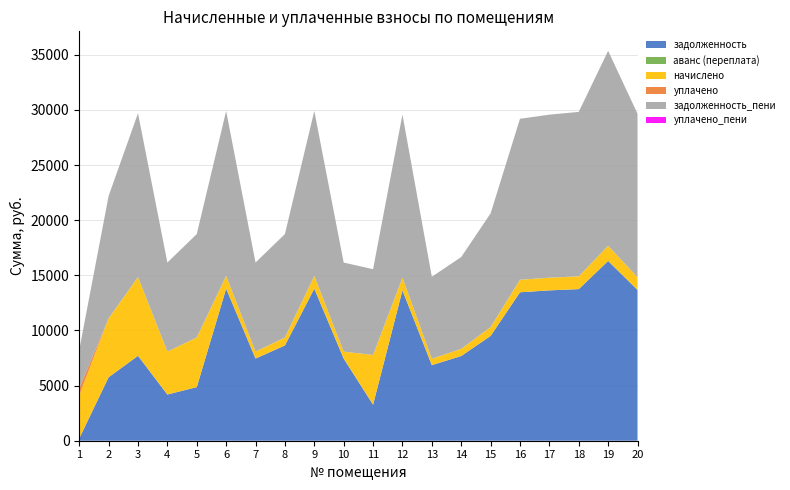

Reading right to left, list all the values displayed in this chart.

задолженность: 20=13670.4	19=16300.8	18=13747.2	17=13632.0	16=13459.2	15=9504.0	14=7680.0	13=6854.4	12=13632.0	11=3268.0	10=7449.6	9=13785.6	8=8640.0	7=7449.6	6=13785.6	5=4860.0	4=4190.4	3=7700.4	2=5756.4	1=205.5
аванс (переплата): 20=0.0	19=0.0	18=0.0	17=0.0	16=0.0	15=0.0	14=0.0	13=0.0	12=0.0	11=0.0	10=0.0	9=0.0	8=0.0	7=0.0	6=0.0	5=0.0	4=0.0	3=0.0	2=0.0	1=0.0
начислено: 20=1153.4	19=1375.4	18=1159.9	17=1150.2	16=1135.6	15=801.9	14=648.0	13=578.3	12=1150.2	11=4509.0	10=628.6	9=1163.2	8=729.0	7=628.6	6=1163.2	5=4509.0	4=3887.8	3=7144.3	2=5340.7	1=3907.8
уплачено: 20=0.0	19=0.0	18=0.0	17=0.0	16=0.0	15=0.0	14=0.0	13=0.0	12=0.0	11=0.0	10=0.0	9=0.0	8=0.0	7=0.0	6=0.0	5=0.0	4=0.0	3=0.0	2=0.0	1=637.0
задолженность_пени: 20=14823.8	19=17676.2	18=14907.1	17=14782.2	16=14594.8	15=10305.9	14=8328.0	13=7432.7	12=14782.2	11=7777.0	10=8078.2	9=14948.8	8=9369.0	7=8078.2	6=14948.8	5=9369.0	4=8078.2	3=14844.7	2=11097.1	1=3476.3
уплачено_пени: 20=0.0	19=0.0	18=0.0	17=0.0	16=0.0	15=0.0	14=0.0	13=0.0	12=0.0	11=0.0	10=0.0	9=0.0	8=0.0	7=0.0	6=0.0	5=0.0	4=0.0	3=0.0	2=0.0	1=0.0